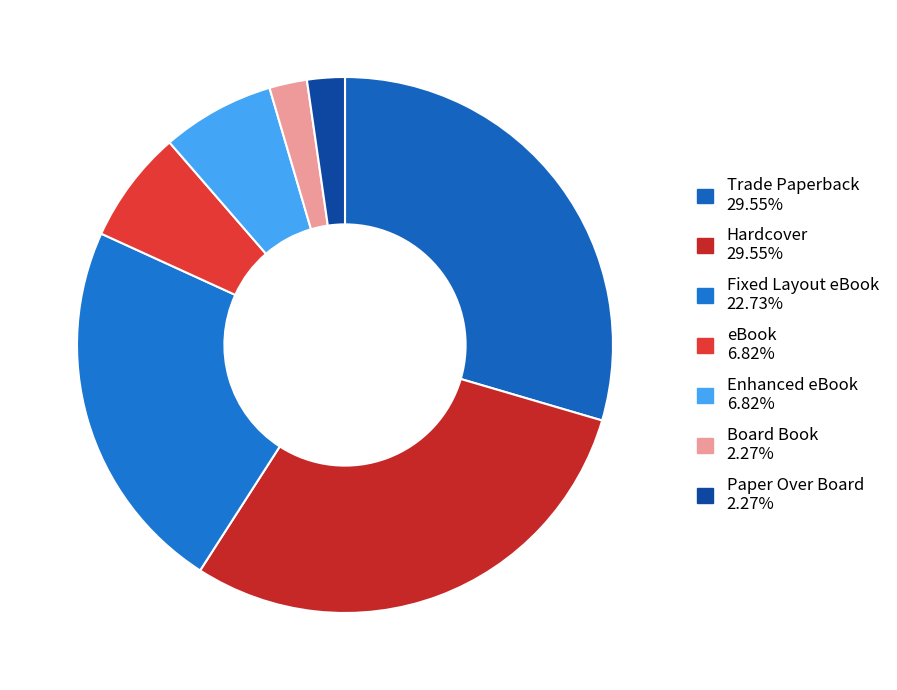

Count the number of slices in the pie.

7